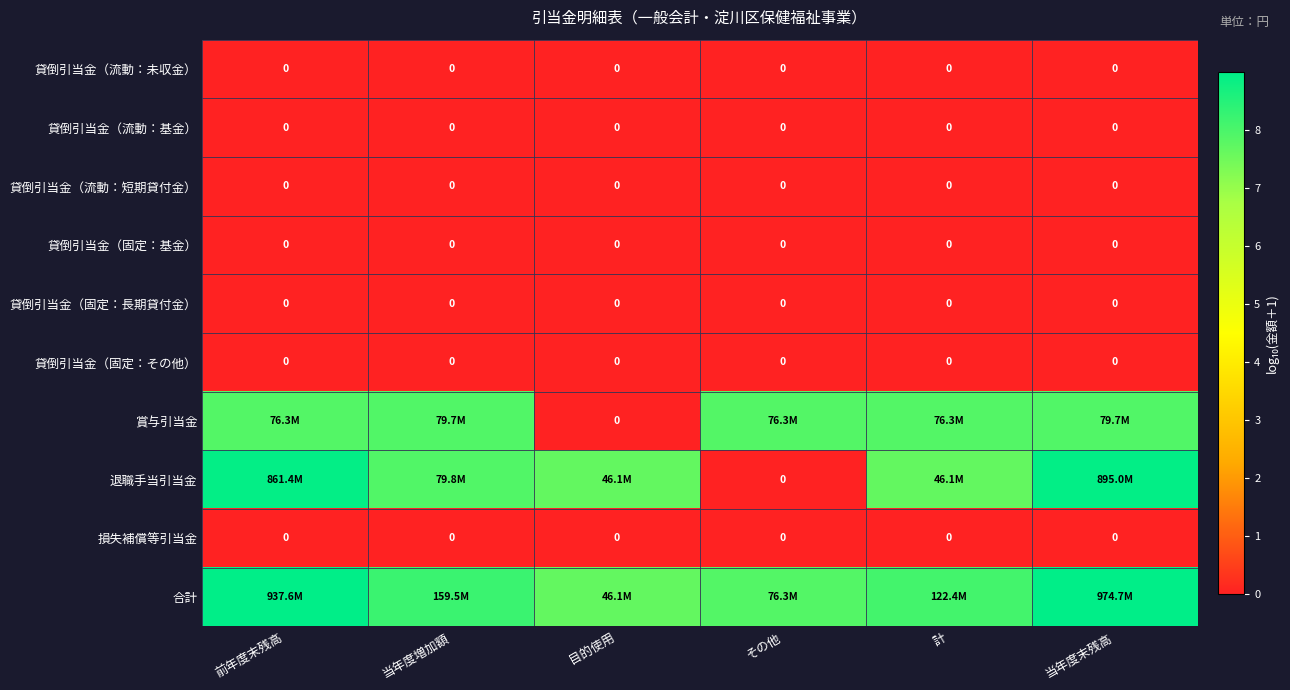

Rank the categories by 貸倒引当金（流動：短期貸付金） value from highest to lowest.

前年度末残高, 当年度増加額, 目的使用, その他, 計, 当年度末残高